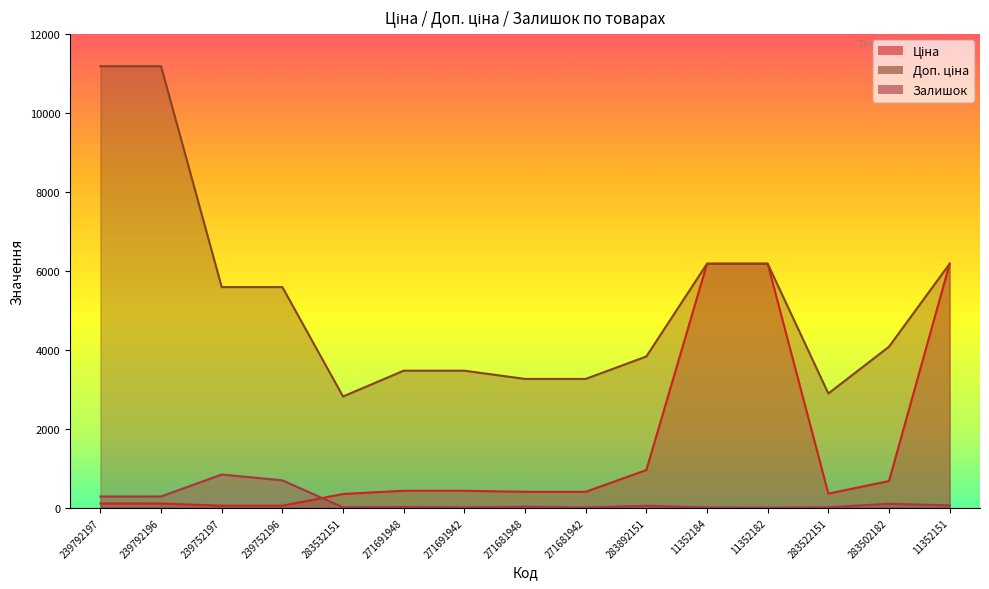

What is the lowest value of the Доп. ціна series?

2821.2